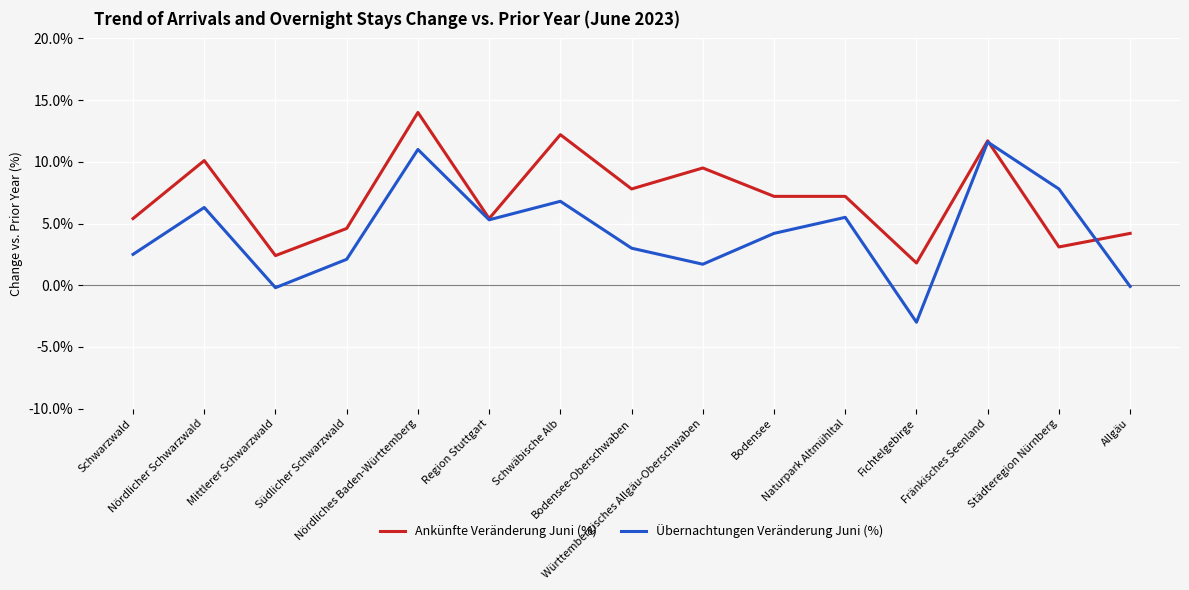

Which series has the largest range (max minus min)?

Übernachtungen Veränderung Juni (%)